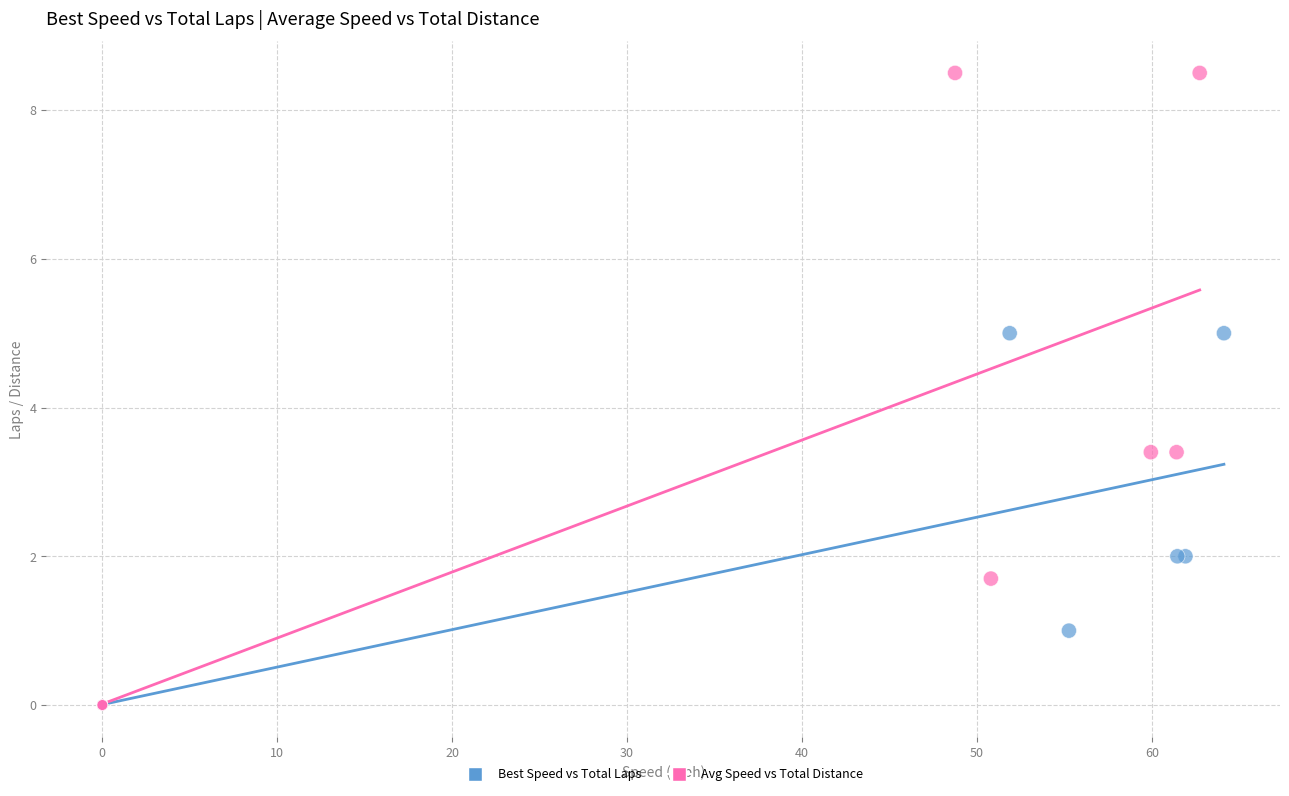

Which series reaches the maximum Y coordinate?

Avg Speed vs Total Distance